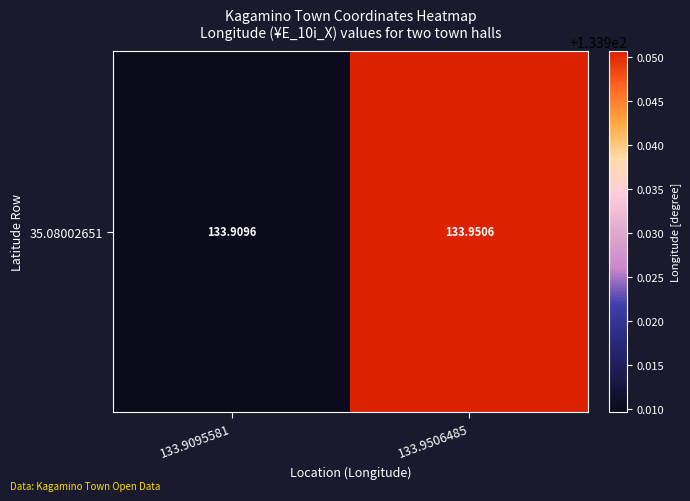

Count the number of categories in the chart.

2